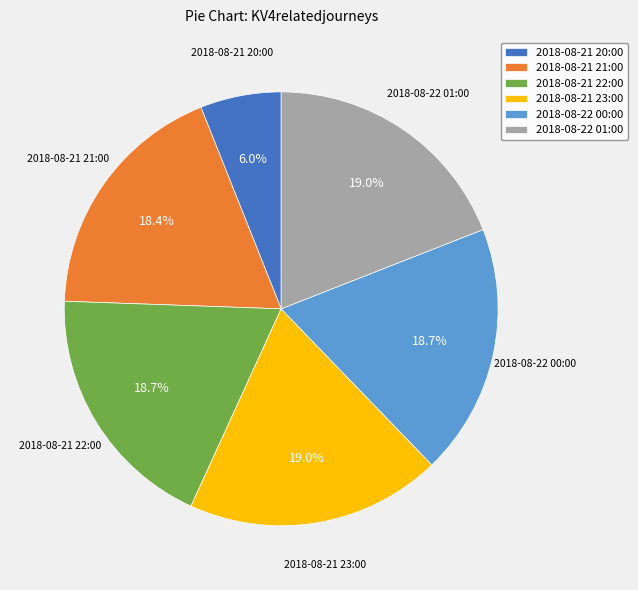

To the nearest percent, what is the combined percentage of 2018-08-22 01:00 and 2018-08-21 23:00?

38%